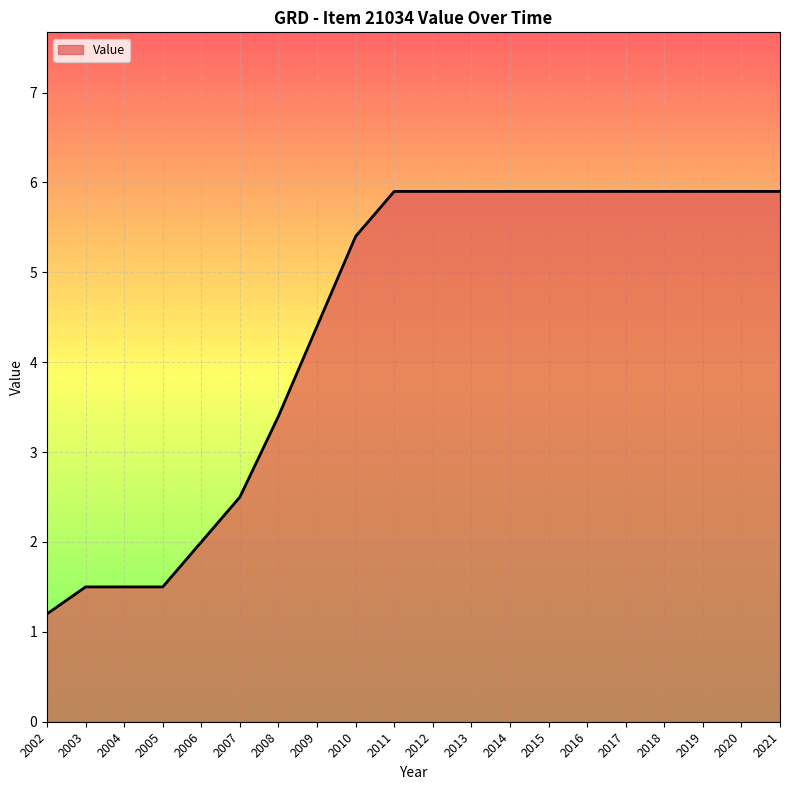

Does the chart have visible grid lines?

Yes